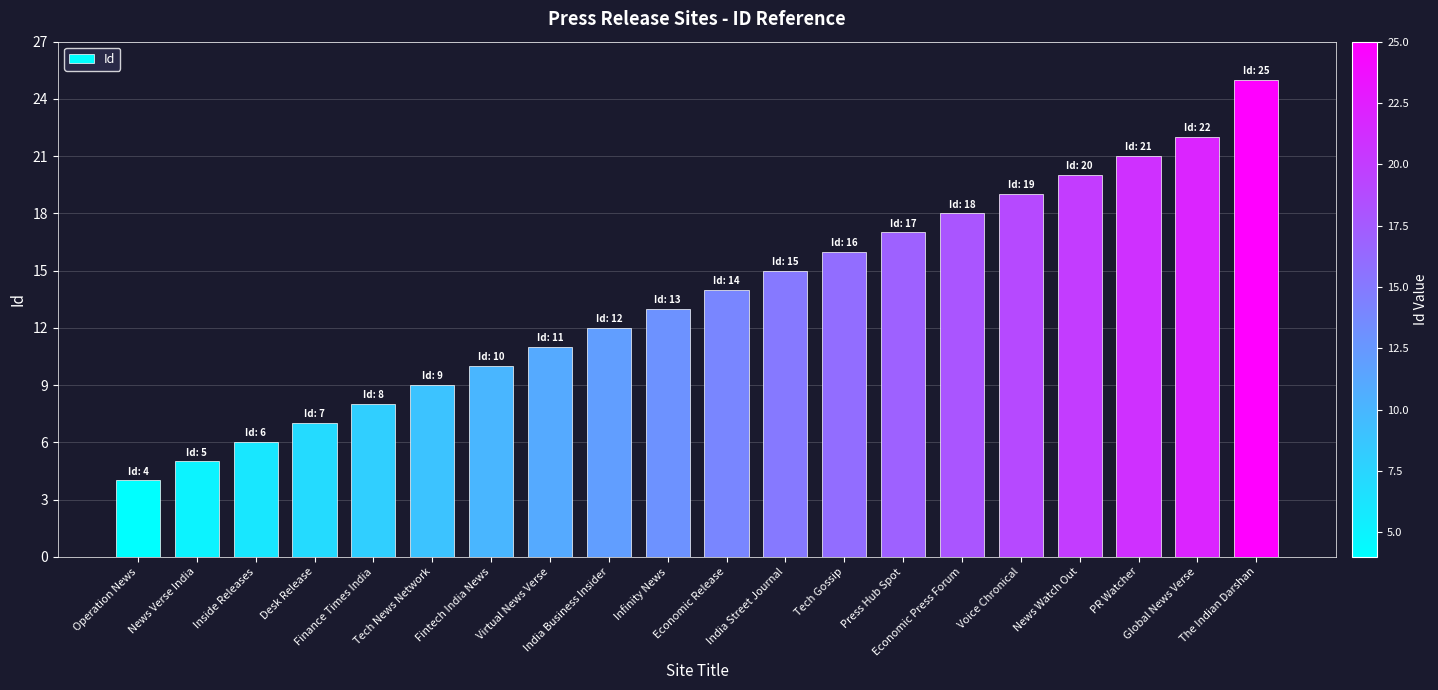

What is the minimum value shown in the chart?

4